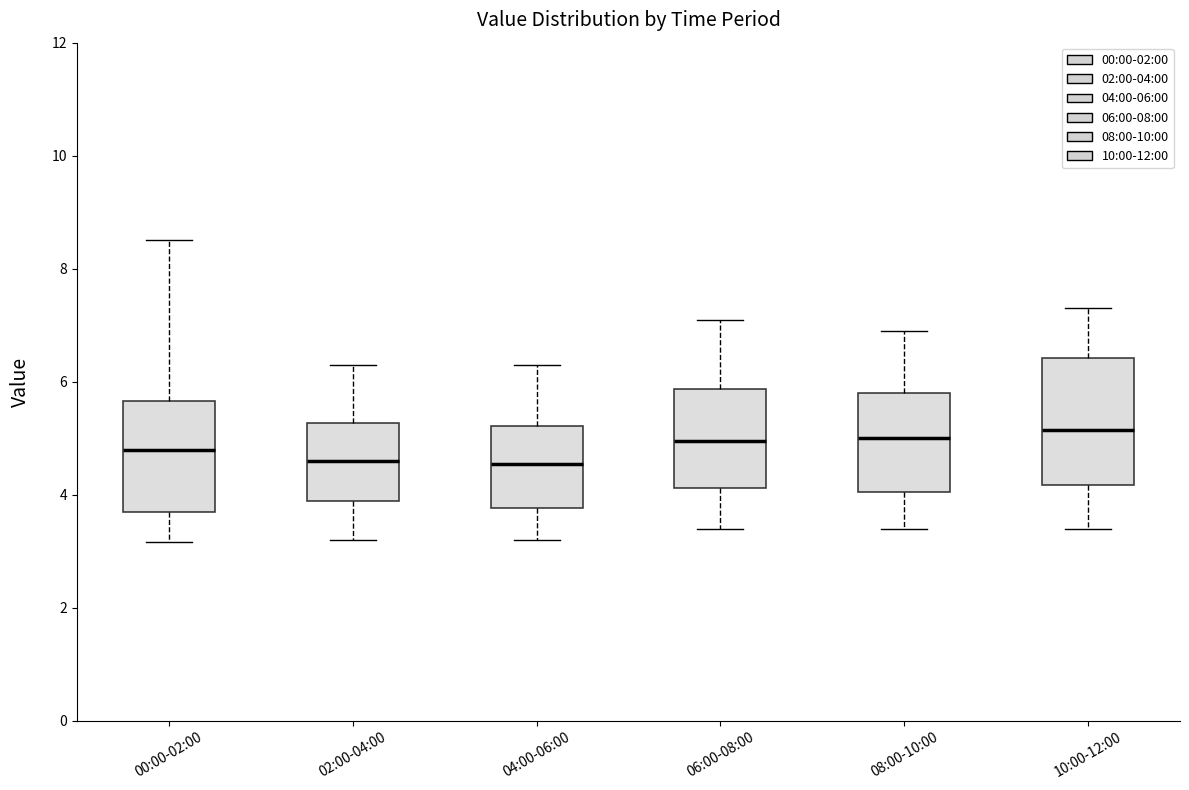

Reading left to right, read every box against the y-axis: the position of its median line, the range the box covers, and the ends of its whiskers. The values are not printed on the chart, so give them approximately, as read against the axis.

00:00-02:00: median 4.8, box 3.8 to 5.6, whiskers 3.2 to 8.6
02:00-04:00: median 4.6, box 3.8 to 5.2, whiskers 3.2 to 6.4
04:00-06:00: median 4.6, box 3.8 to 5.2, whiskers 3.2 to 6.4
06:00-08:00: median 5.0, box 4.2 to 5.8, whiskers 3.4 to 7.2
08:00-10:00: median 5.0, box 4.0 to 5.8, whiskers 3.4 to 7.0
10:00-12:00: median 5.2, box 4.2 to 6.4, whiskers 3.4 to 7.4